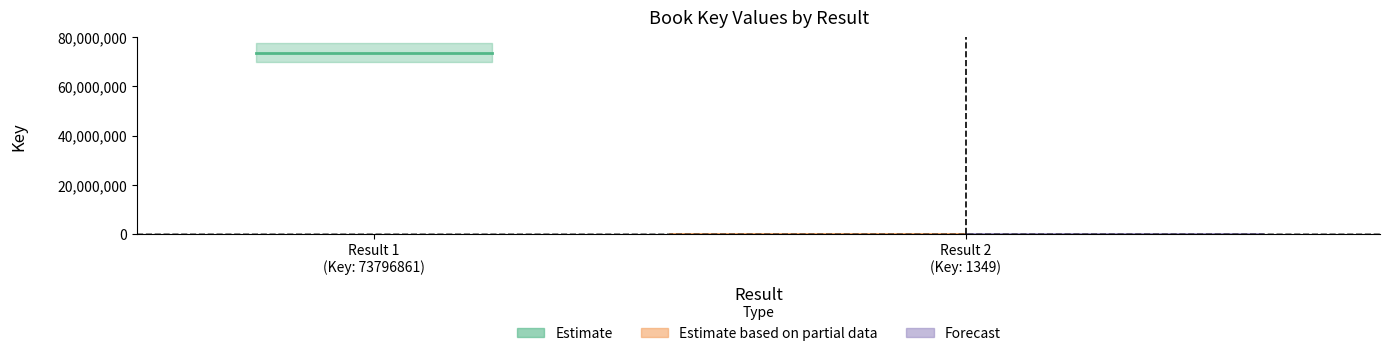

Reading right to left, extract all data points from this chart.

1349	1349	73796861	73796861